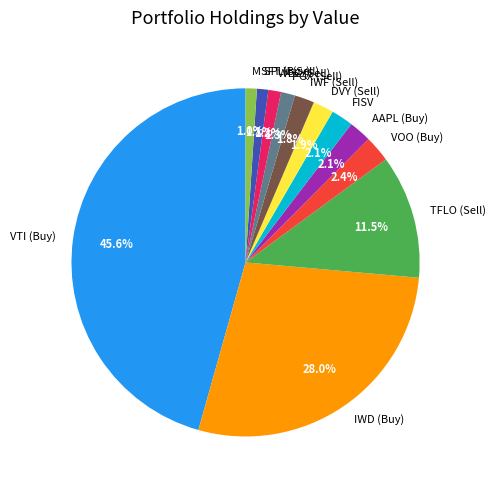

Is there a majority slice in this chart?

No